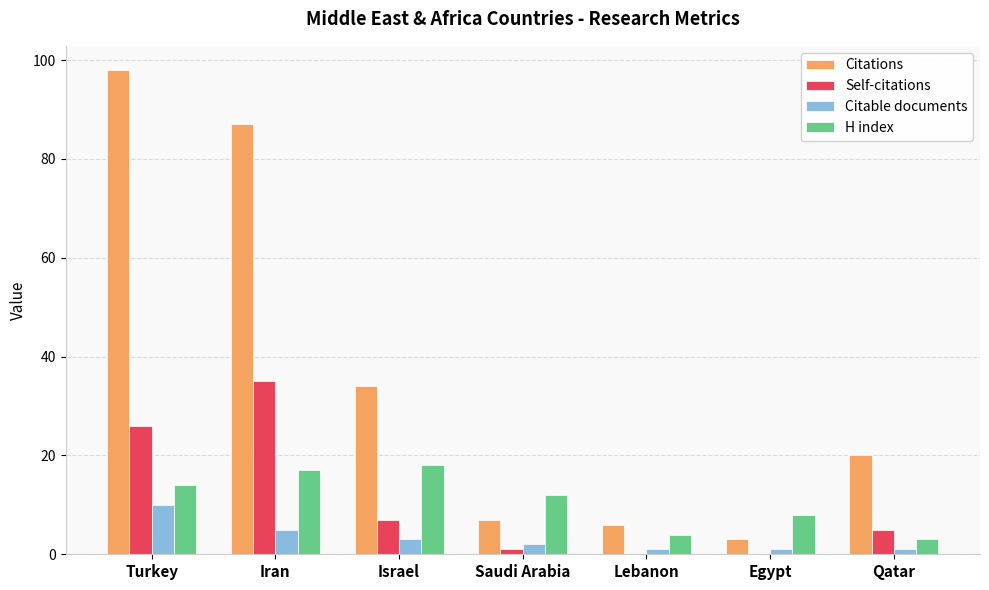

What is the sum of all Citable documents values?

23